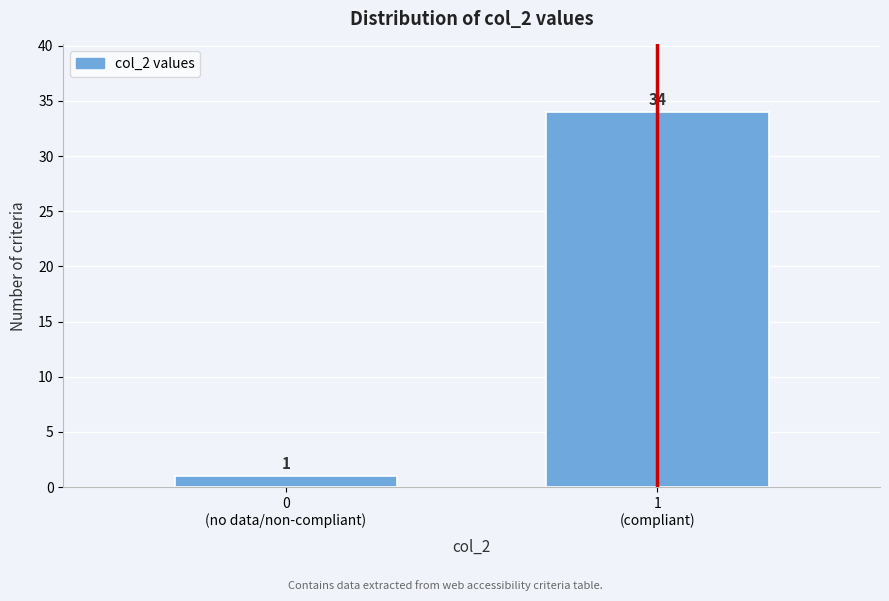

Reading left to right, list all the values displayed in this chart.

1	34